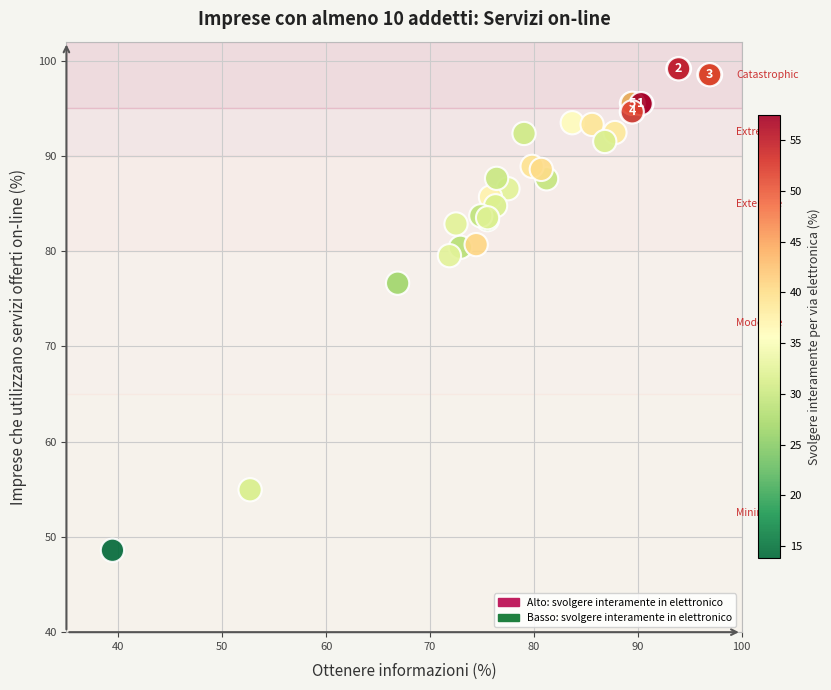

What Y value in the scatter plot is closest to 73?

76.6